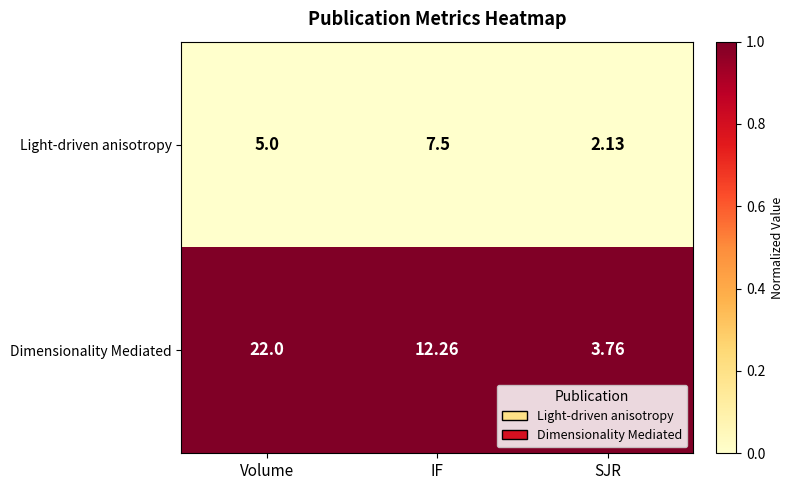

Which series has the largest total across all categories?

Dimensionality Mediated